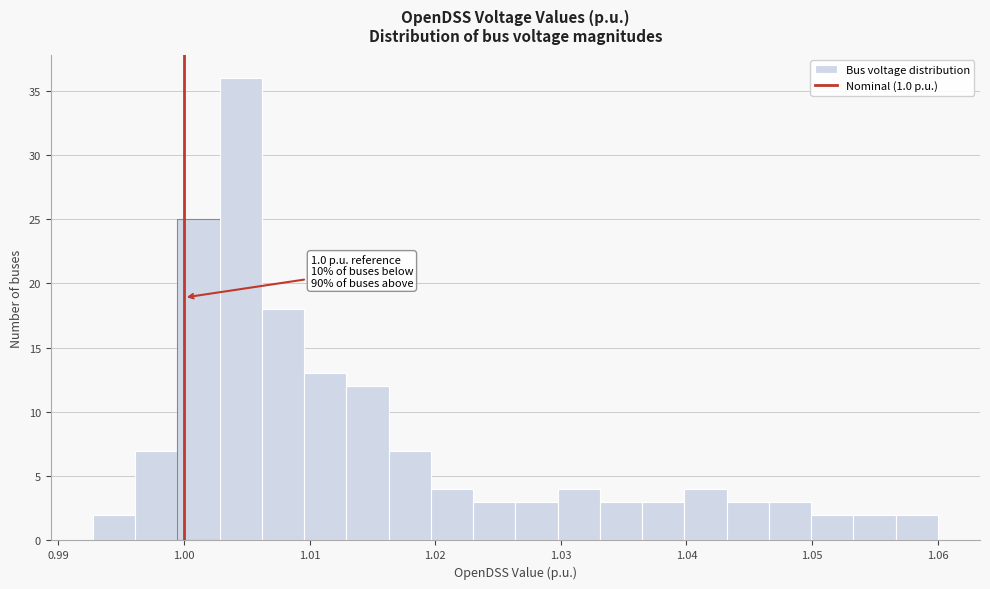

Around what value on the x-axis is the tallest bar? Give the approximate position of its centre, as read against the axis.

1.005